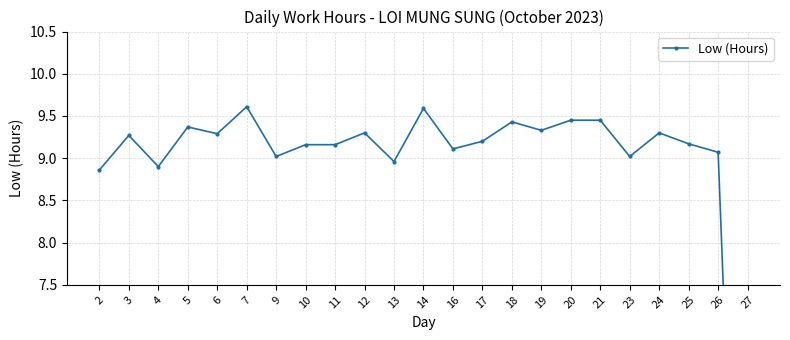

Reading left to right, list all the values displayed in this chart.

8.9	9.3	8.9	9.4	9.3	9.6	9.0	9.2	9.2	9.3	9.0	9.6	9.1	9.2	9.4	9.3	9.4	9.4	9.0	9.3	9.2	9.1	0.0